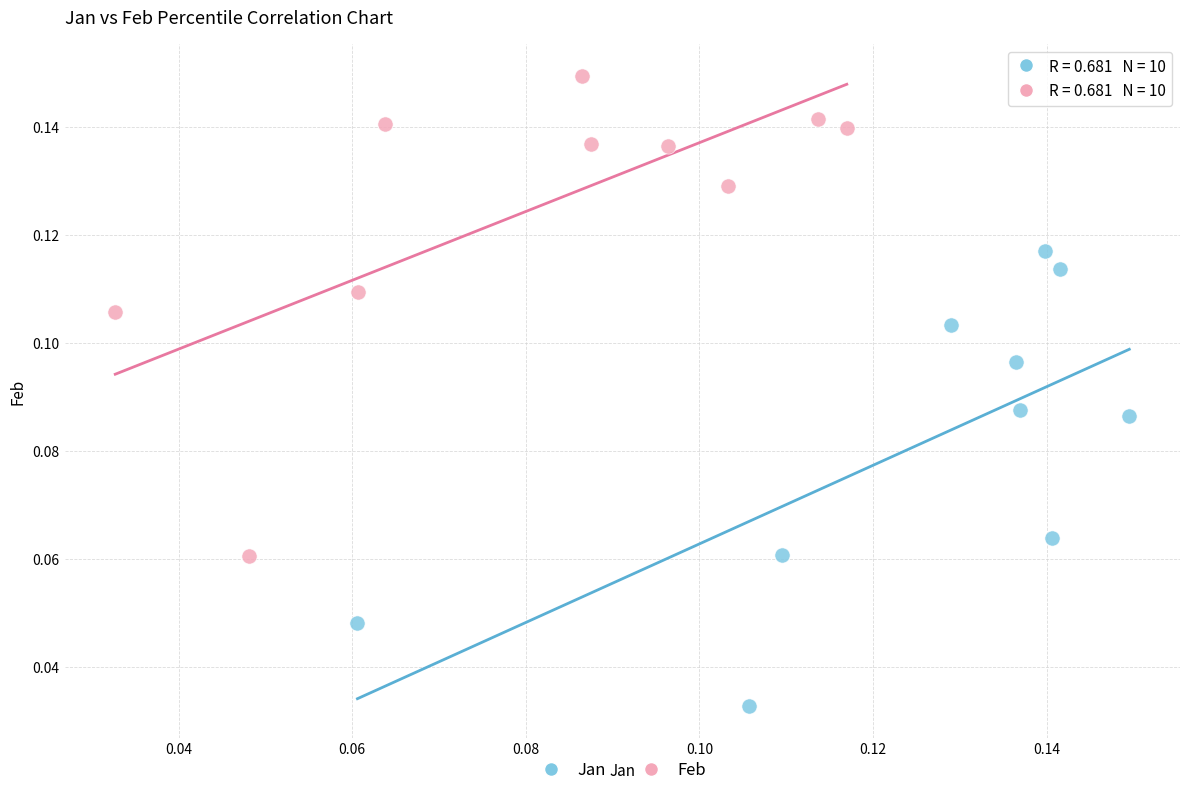

Which series has the largest Y range (max minus min)?

Feb